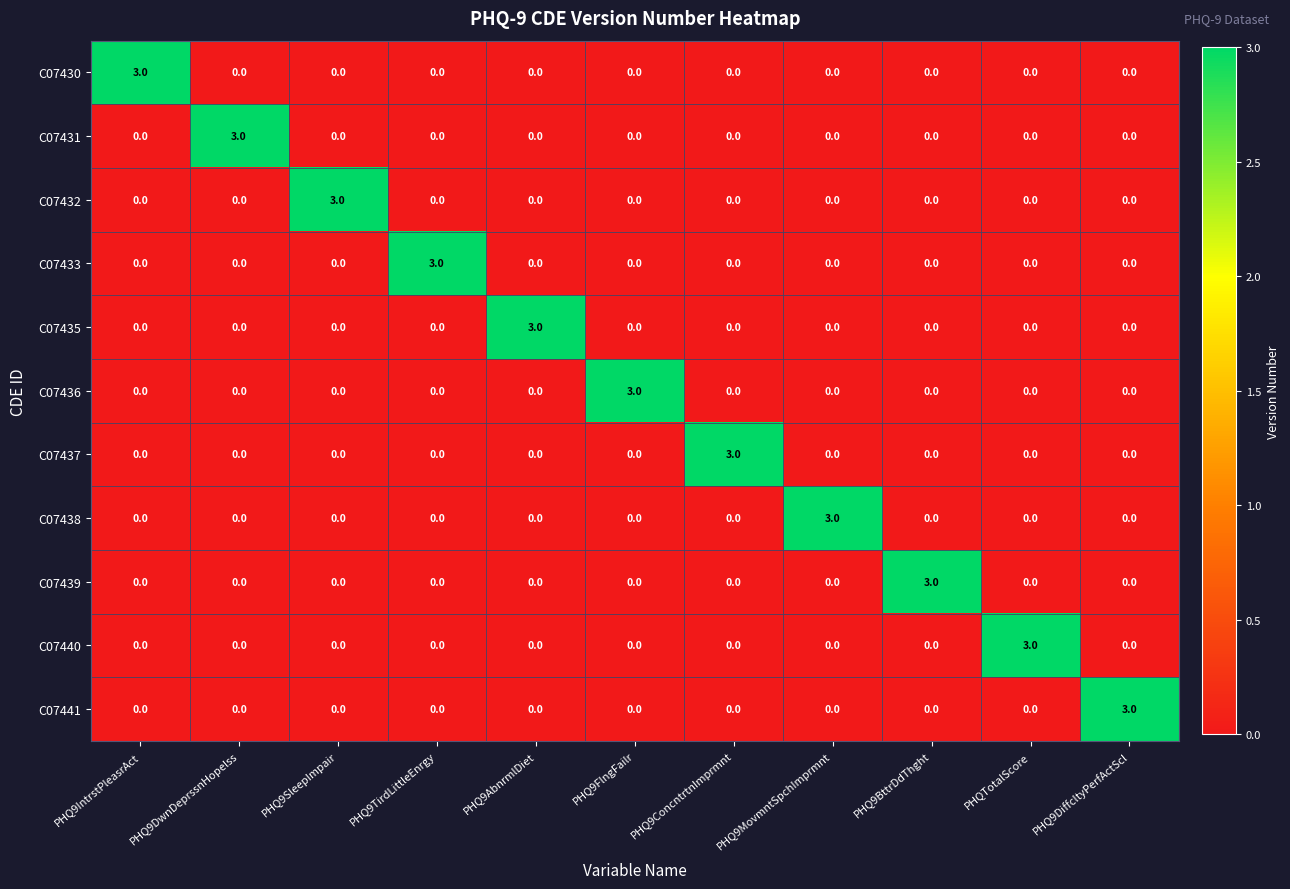

The value of C07437 at PHQ9FlngFailr is 1. True or false?

False